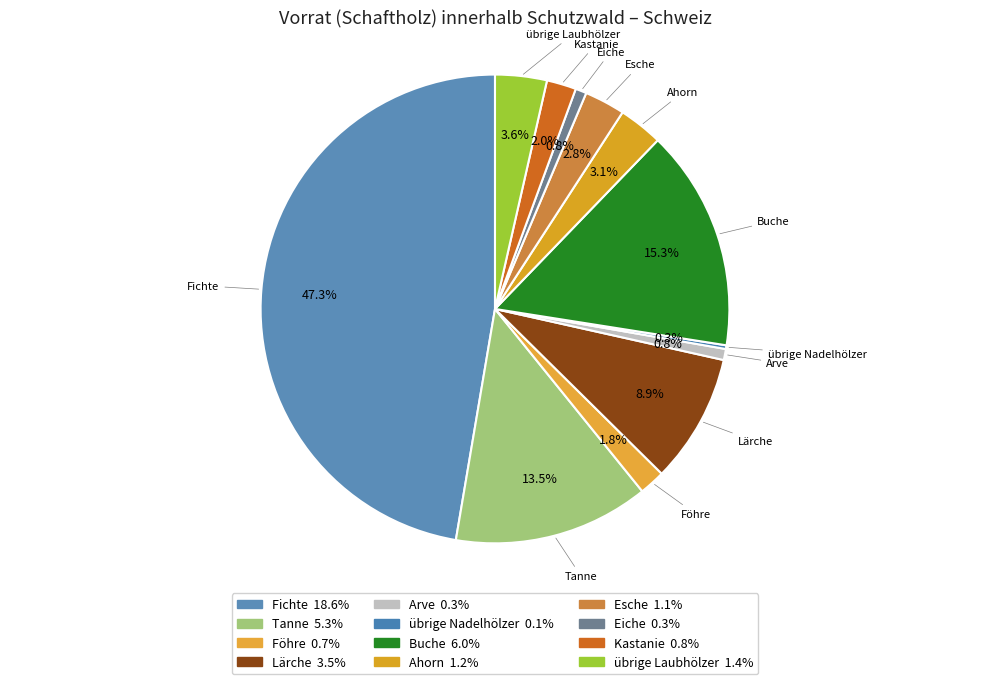

Count the number of slices in the pie.

12